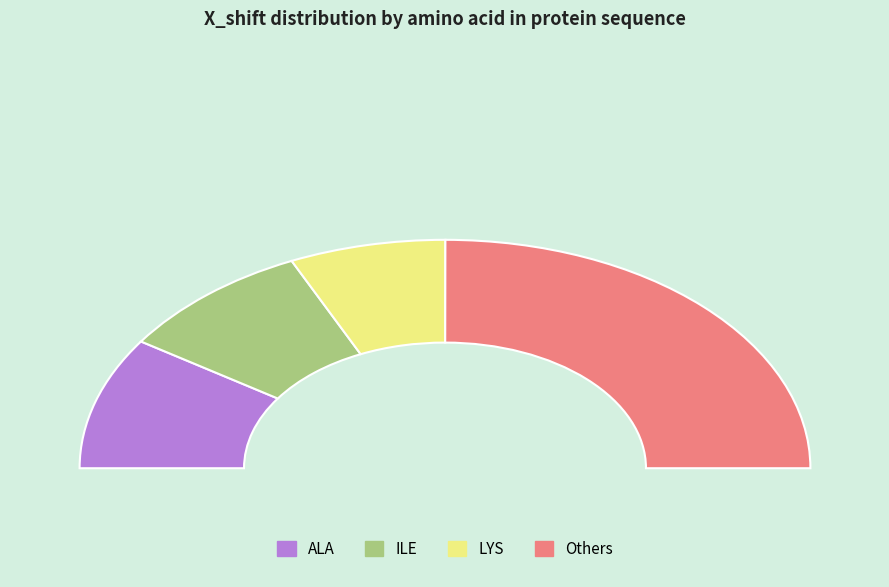

Does ALA account for over 50% of the chart?

No